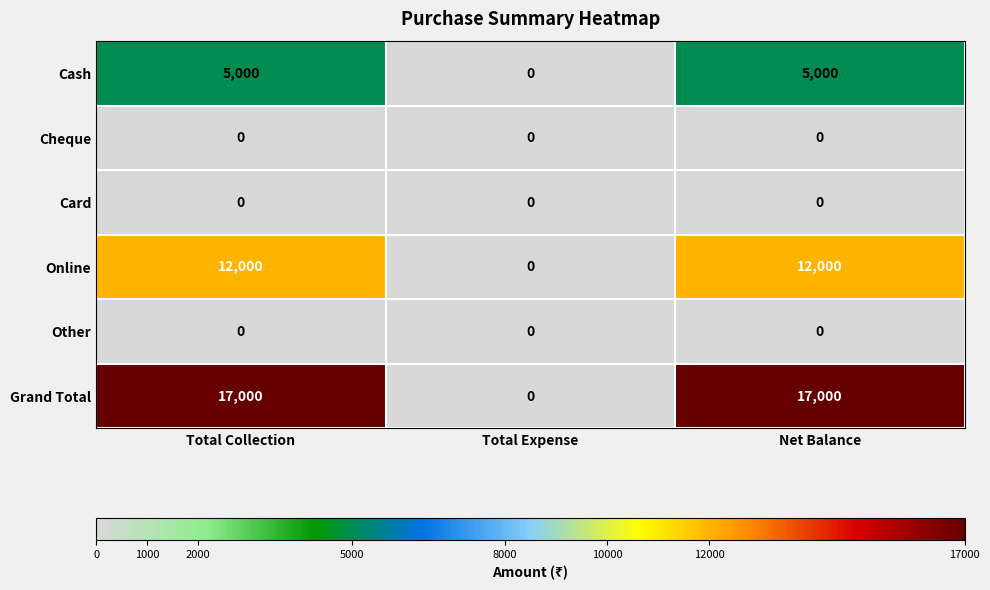

What is the spread (max minus min) of values at Total Collection?

17000